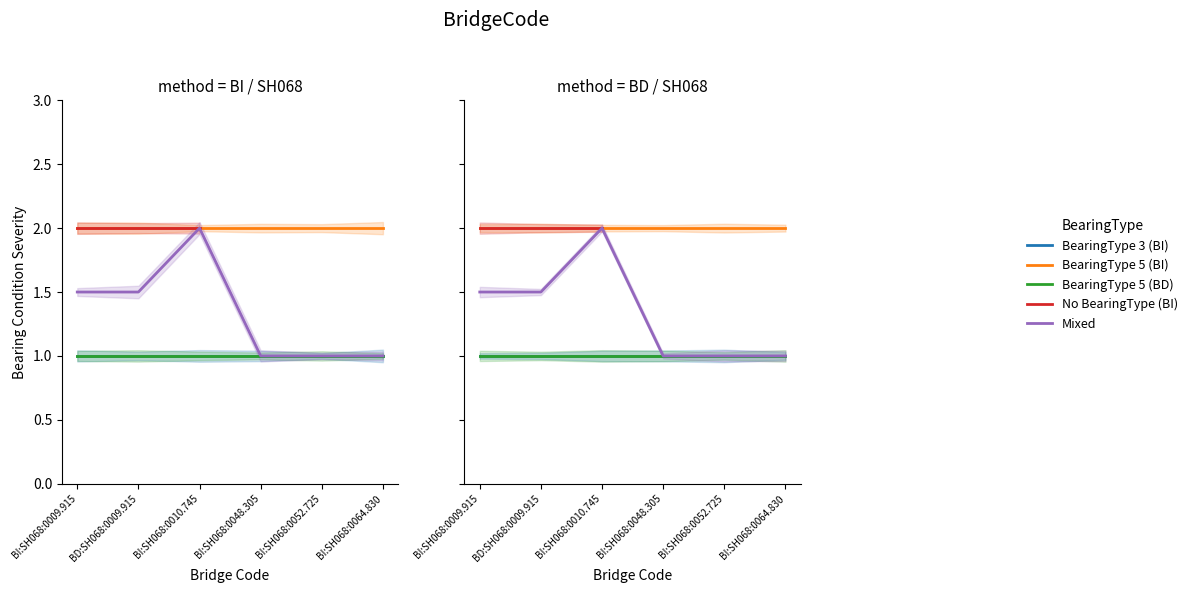

True or false: BearingType 3 has a value of 1 at BI:SH068:0064.830.

False